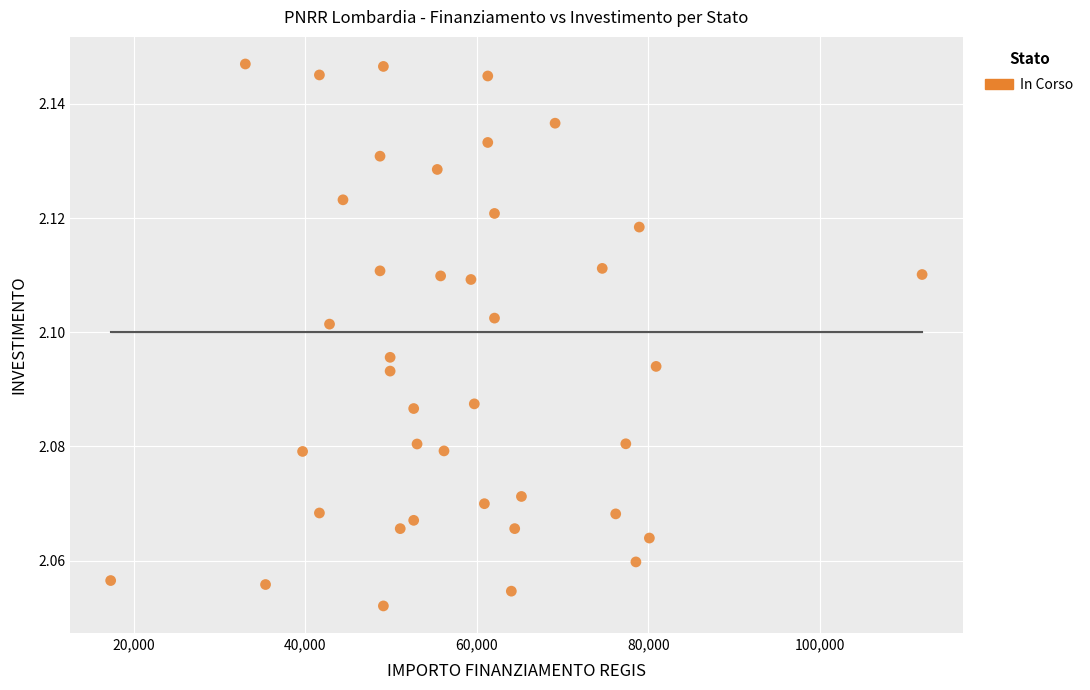

How many data points are displayed?

40